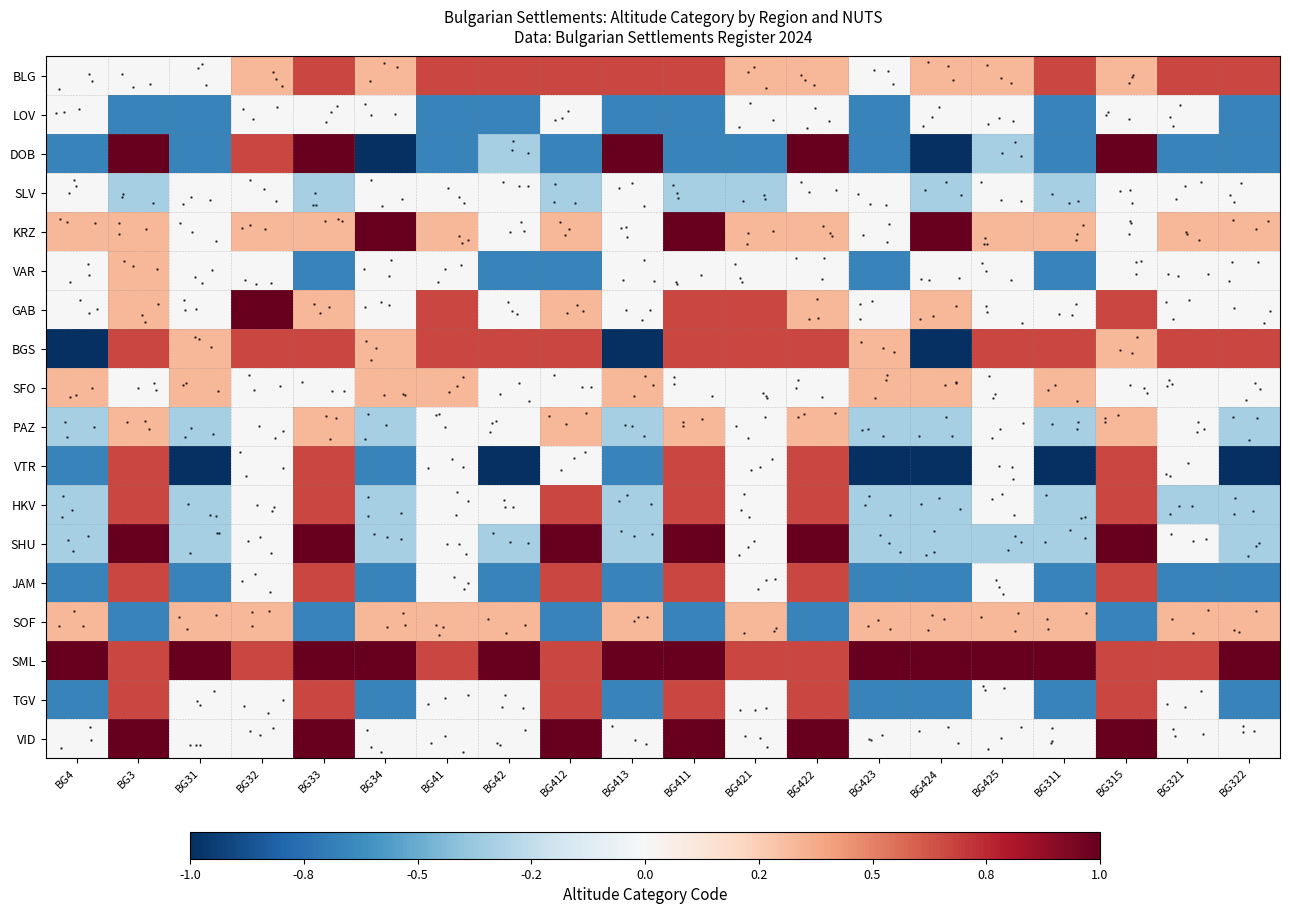

How many data points does each series have?

20